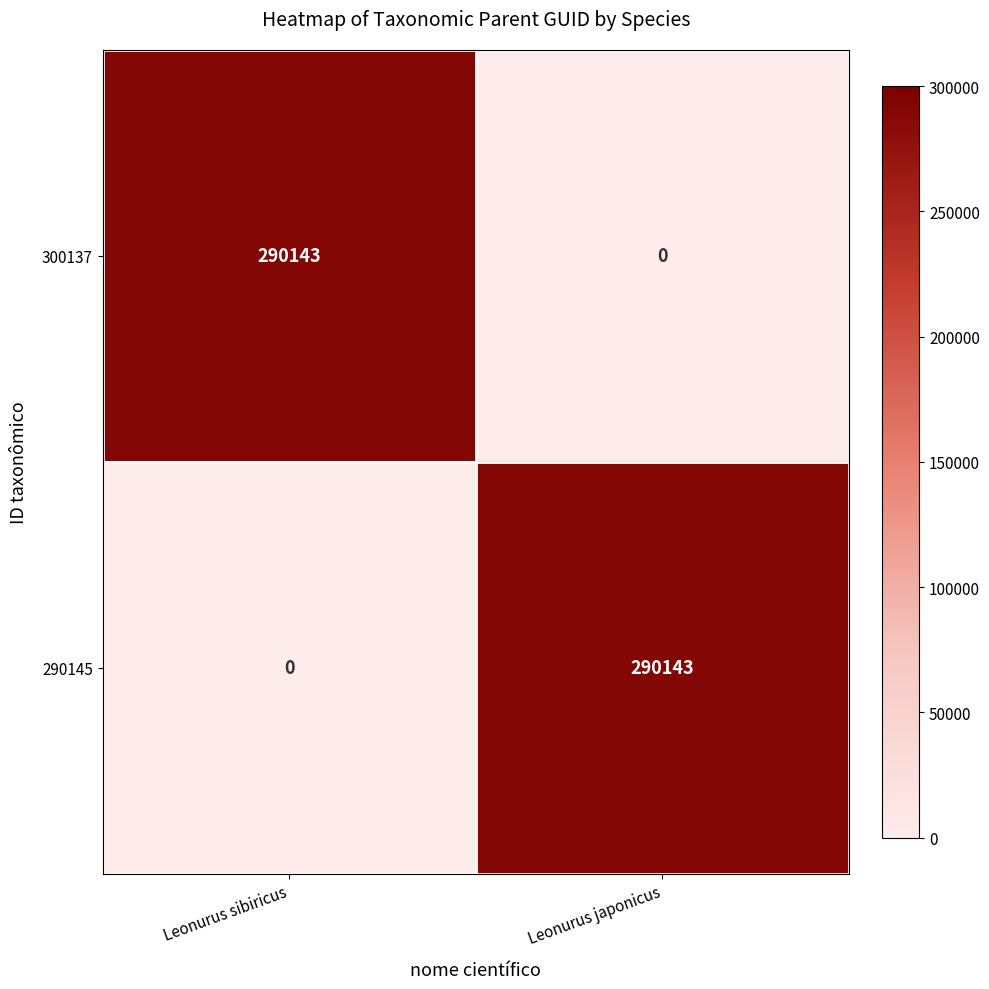

At how many categories does at least one series exceed 217678?

2